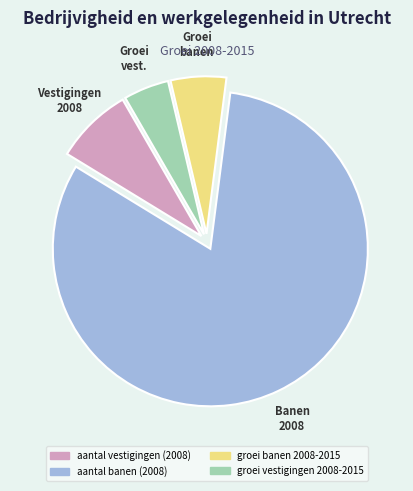

What is the largest slice in the pie chart?

aantal banen (2008)